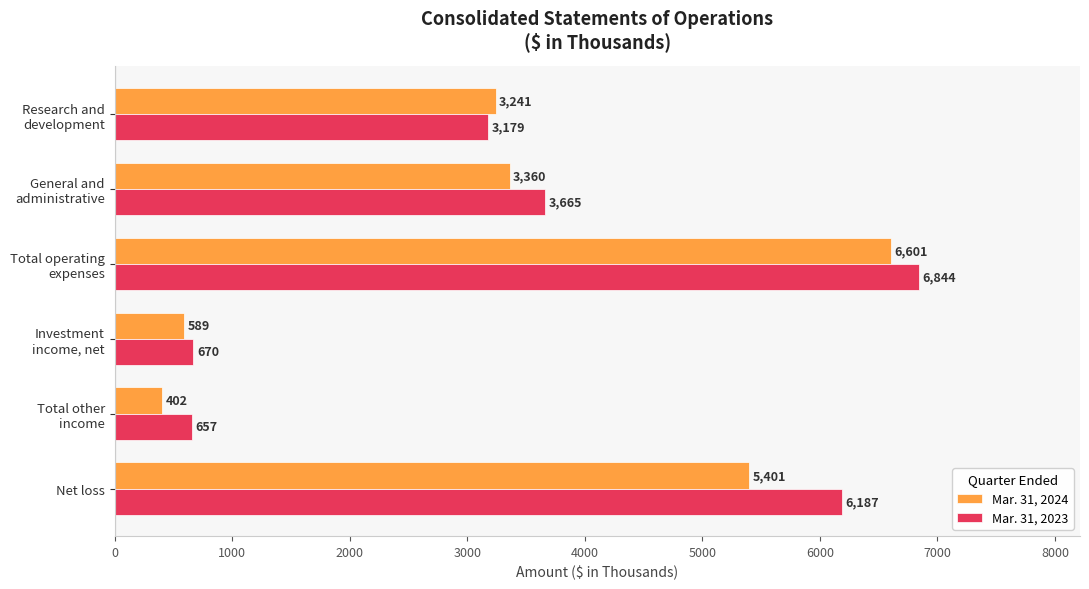

Is it true that Mar. 31, 2023 equals 2693 at Net loss?

False